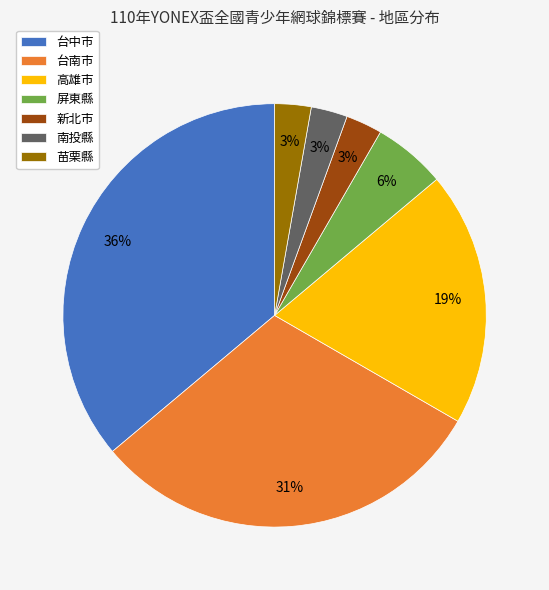

To the nearest percent, what is the difference between the largest and smallest slice percentages?

33%